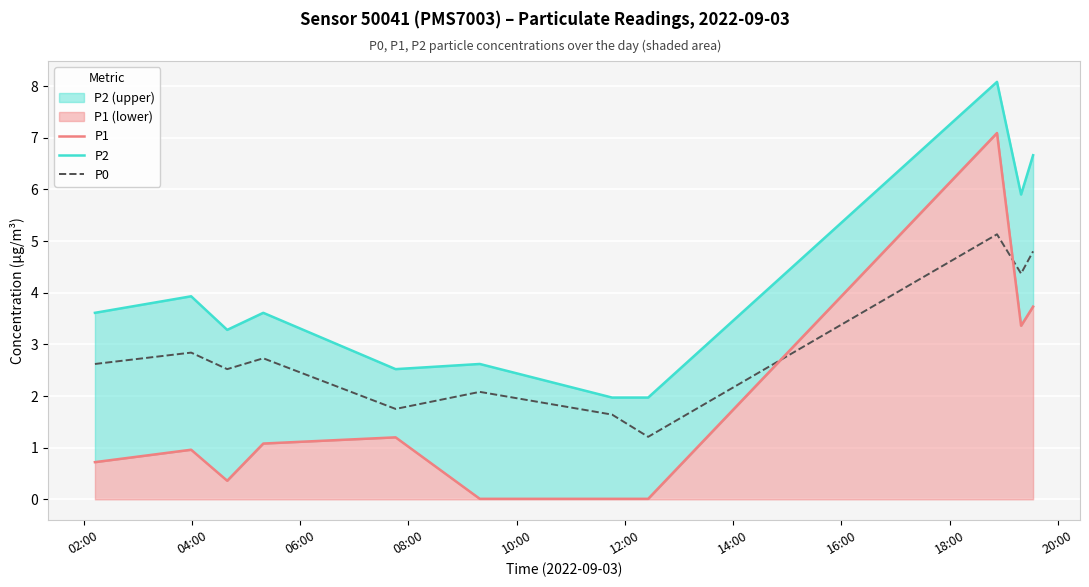

What is the highest value of the P0 series?

5.1